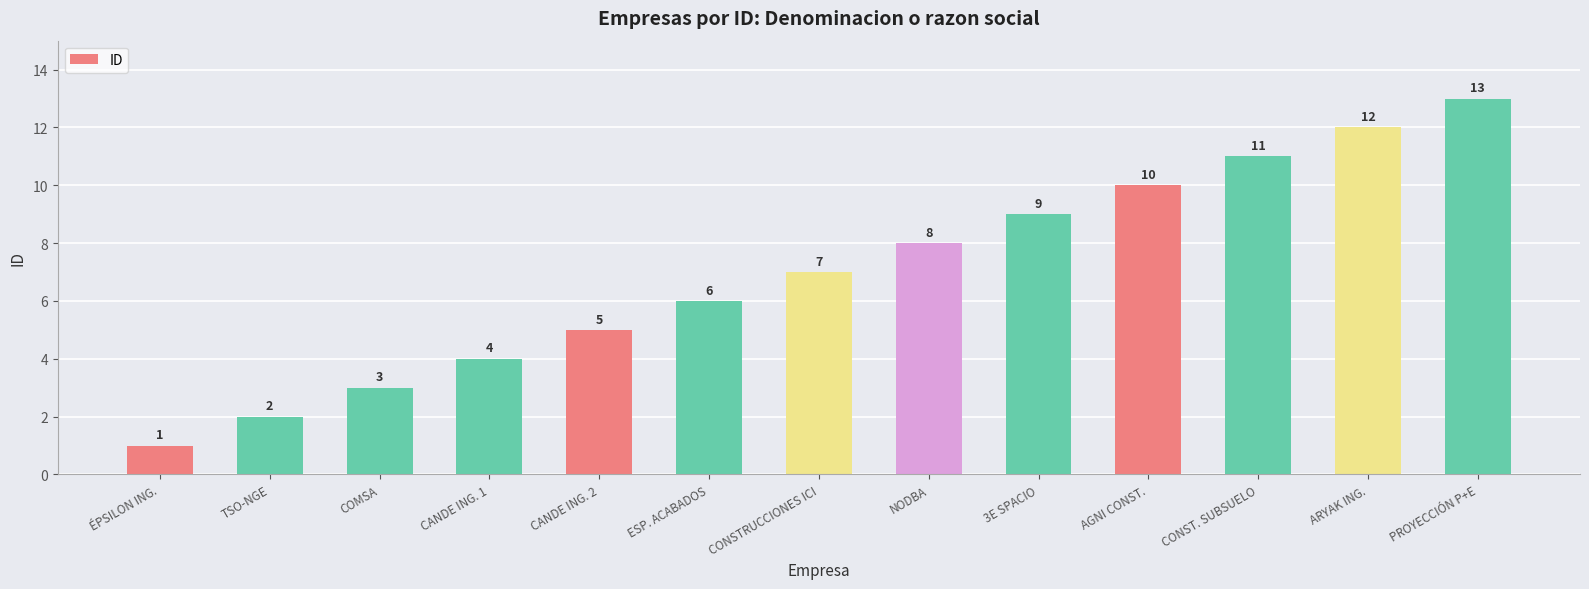

What is the label of the 7th bar from the right?

CONSTRUCCIONES ICI